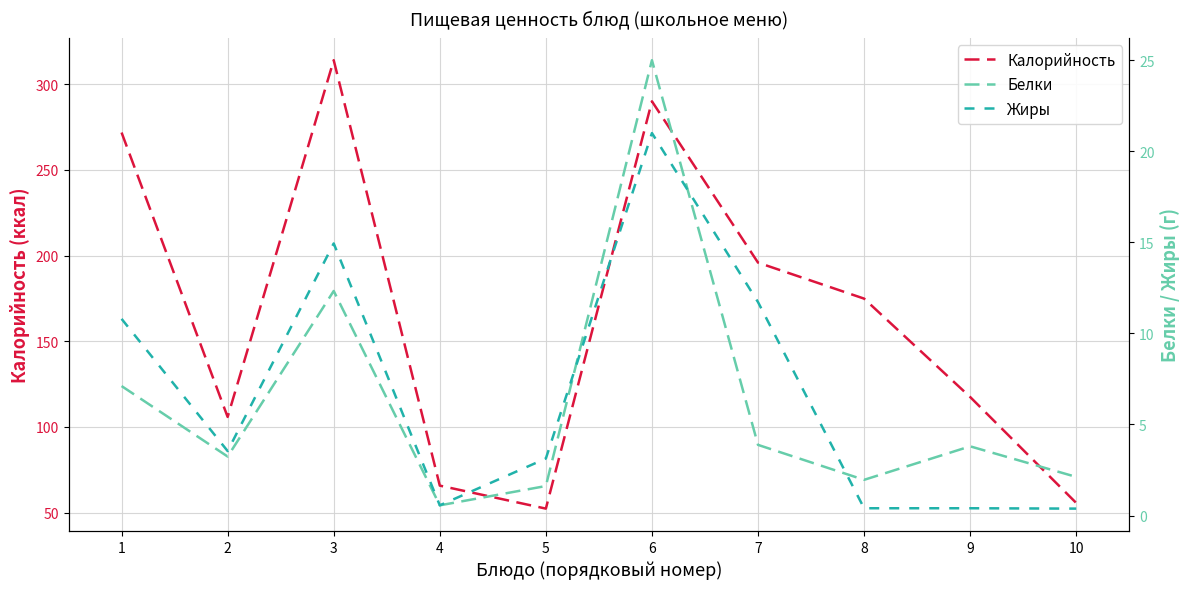

Reading left to right, transcribe all the data shown in this chart.

Калорийность: 271.8	105.9	314.0	65.8	52.4	290.0	195.9	174.9	117.5	55.7
Белки: 7.1	3.2	12.3	0.6	1.6	25.0	3.9	2.0	3.8	2.1
Жиры: 10.8	3.5	14.9	0.6	3.1	21.0	11.7	0.4	0.4	0.4